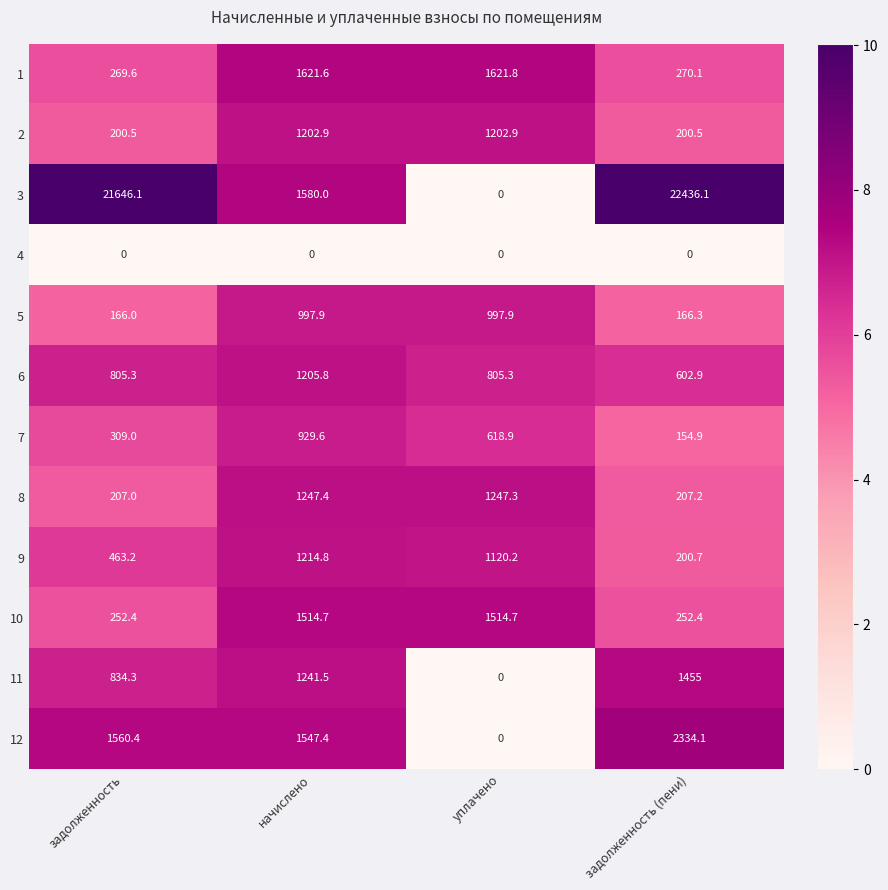

What is the maximum value shown in the chart?

22436.1